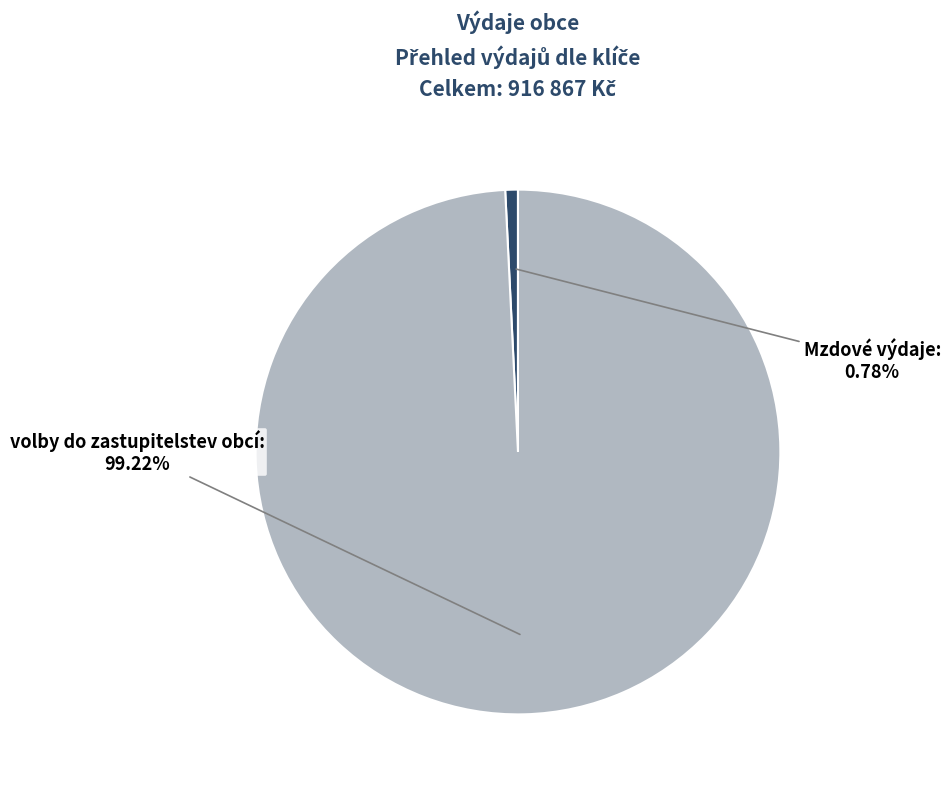

Count the number of slices in the pie.

2